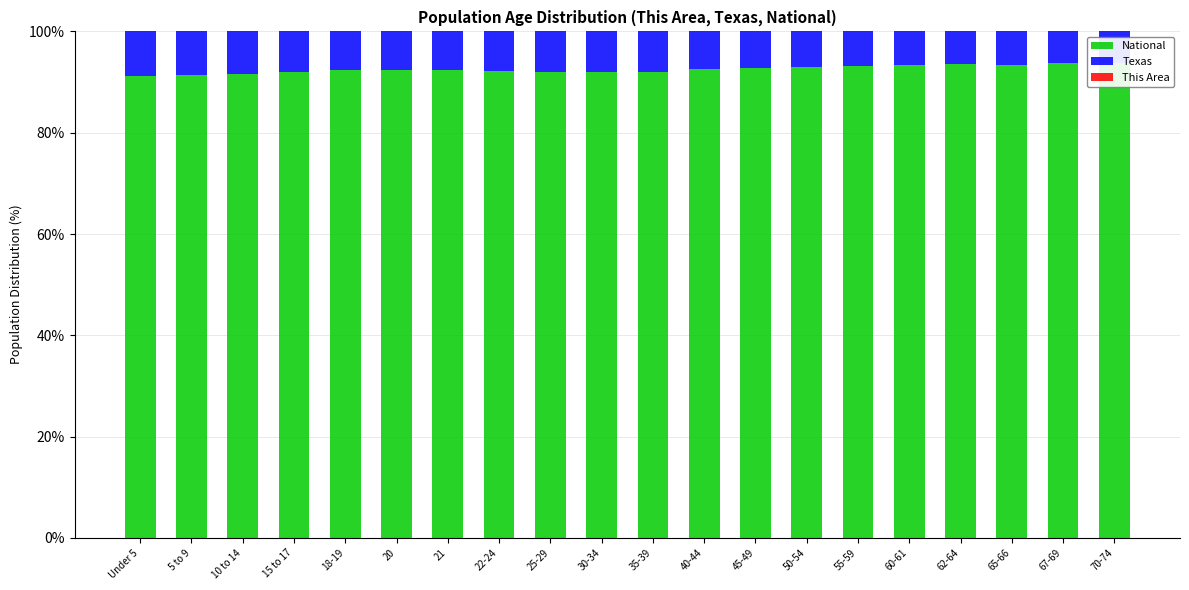

List the labels in order of This Area value, smallest first.

22-24, 21, 20, 25-29, 18-19, 30-34, 55-59, 67-69, 70-74, Under 5, 62-64, 35-39, 40-44, 50-54, 45-49, 5 to 9, 15 to 17, 60-61, 65-66, 10 to 14